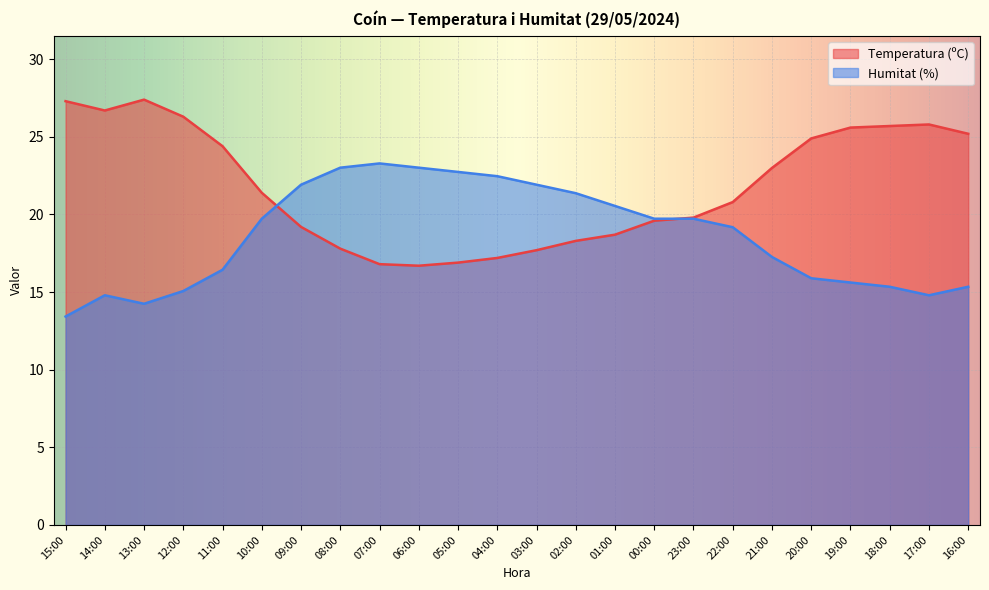

Reading right to left, transcribe all the data shown in this chart.

Temperatura (ºC): 16:00=25.2	17:00=25.8	18:00=25.7	19:00=25.6	20:00=24.9	21:00=23.0	22:00=20.8	23:00=19.8	00:00=19.6	01:00=18.7	02:00=18.3	03:00=17.7	04:00=17.2	05:00=16.9	06:00=16.7	07:00=16.8	08:00=17.8	09:00=19.2	10:00=21.4	11:00=24.4	12:00=26.3	13:00=27.4	14:00=26.7	15:00=27.3
Humitat (%): 16:00=15.3	17:00=14.8	18:00=15.3	19:00=15.6	20:00=15.9	21:00=17.3	22:00=19.2	23:00=19.7	00:00=19.7	01:00=20.5	02:00=21.4	03:00=21.9	04:00=22.5	05:00=22.7	06:00=23.0	07:00=23.3	08:00=23.0	09:00=21.9	10:00=19.7	11:00=16.4	12:00=15.1	13:00=14.2	14:00=14.8	15:00=13.4